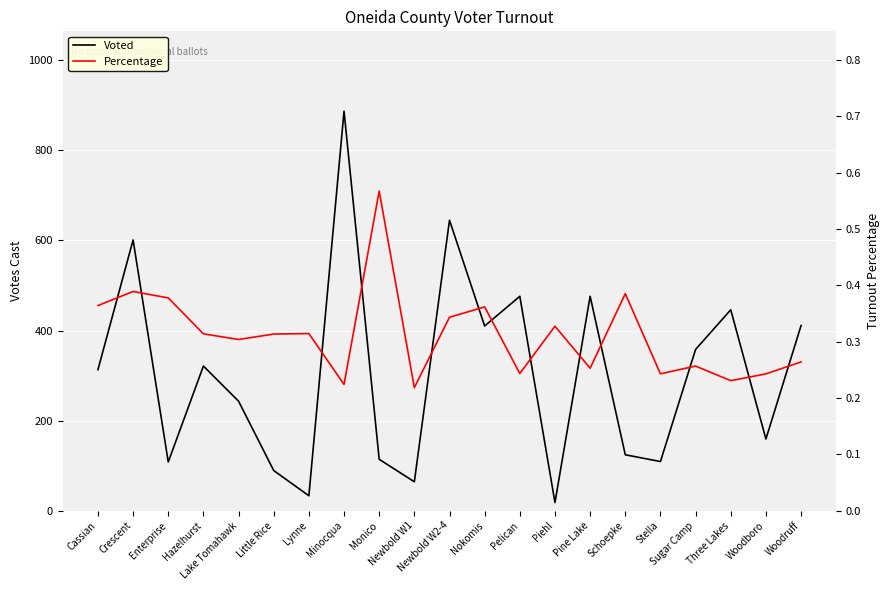

Reading left to right, extract all data points from this chart.

Voted: Cassian=313.0	Crescent=601.0	Enterprise=108.0	Hazelhurst=321.0	Lake Tomahawk=243.0	Little Rice=89.0	Lynne=33.0	Minocqua=887.0	Monico=114.0	Newbold W1=64.0	Newbold W2-4=645.0	Nokomis=410.0	Pelican=476.0	Piehl=18.0	Pine Lake=476.0	Schoepke=124.0	Stella=109.0	Sugar Camp=358.0	Three Lakes=446.0	Woodboro=159.0	Woodruff=411.0
Percentage: Cassian=0.4	Crescent=0.4	Enterprise=0.4	Hazelhurst=0.3	Lake Tomahawk=0.3	Little Rice=0.3	Lynne=0.3	Minocqua=0.2	Monico=0.6	Newbold W1=0.2	Newbold W2-4=0.3	Nokomis=0.4	Pelican=0.2	Piehl=0.3	Pine Lake=0.3	Schoepke=0.4	Stella=0.2	Sugar Camp=0.3	Three Lakes=0.2	Woodboro=0.2	Woodruff=0.3